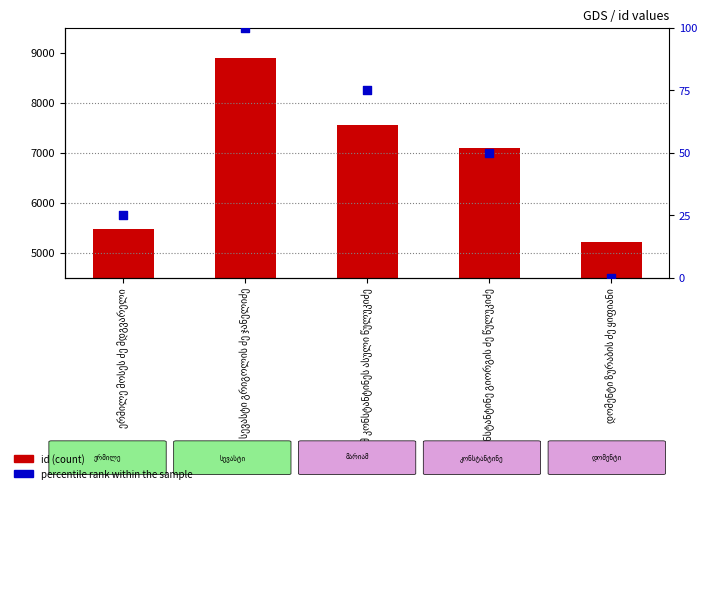

Which series reaches the maximum Y coordinate?

id (count)